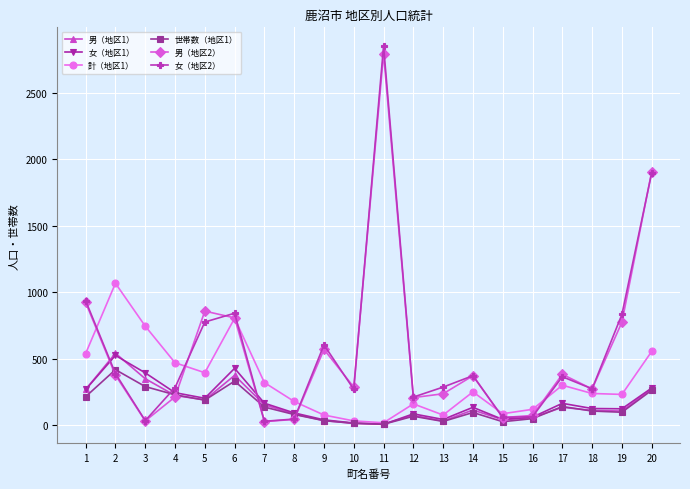

The value of 男（地区2） at 17 is 213. True or false?

False